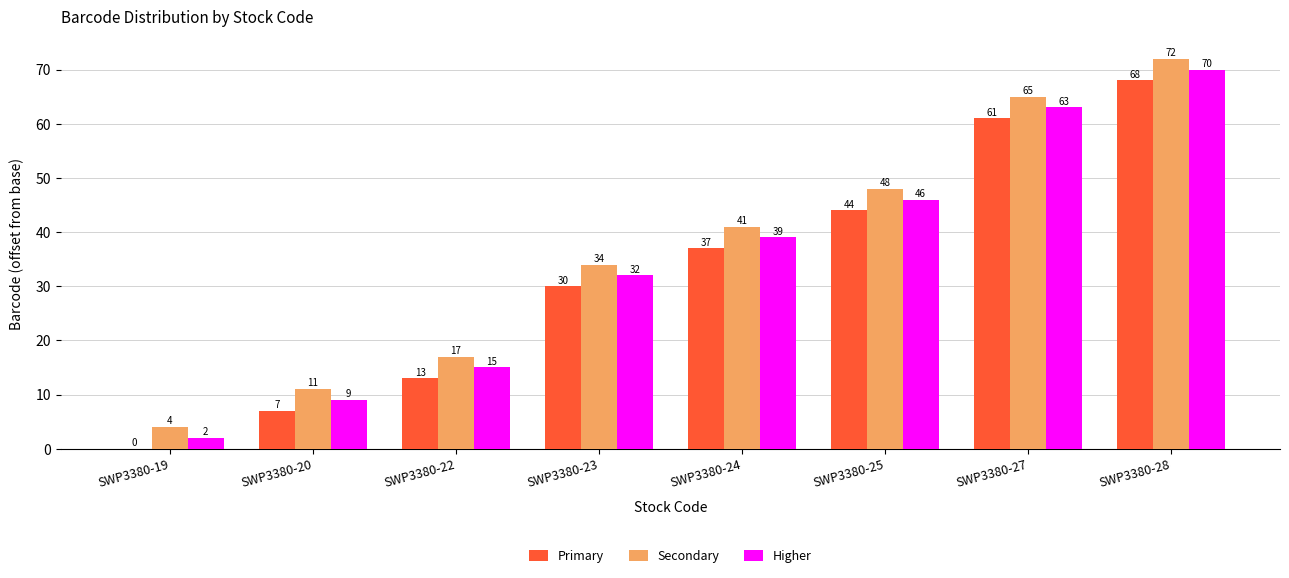

What is the sum of all Higher values?

276